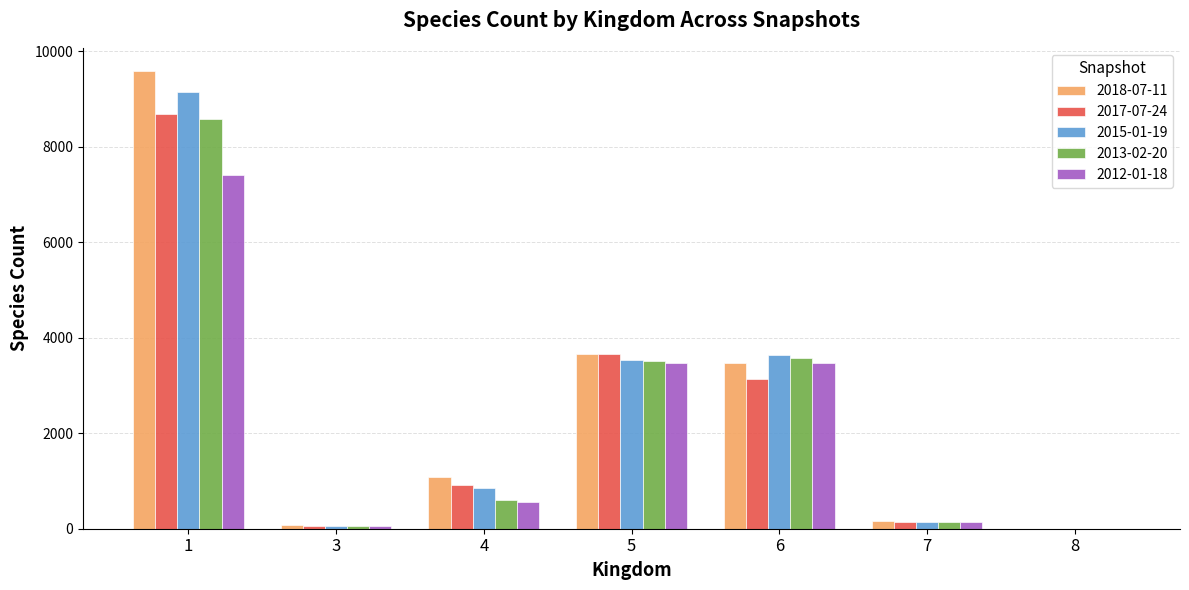

Is the value of 2013-02-20 at 7 greater than the value of 2018-07-11 at 4?

No